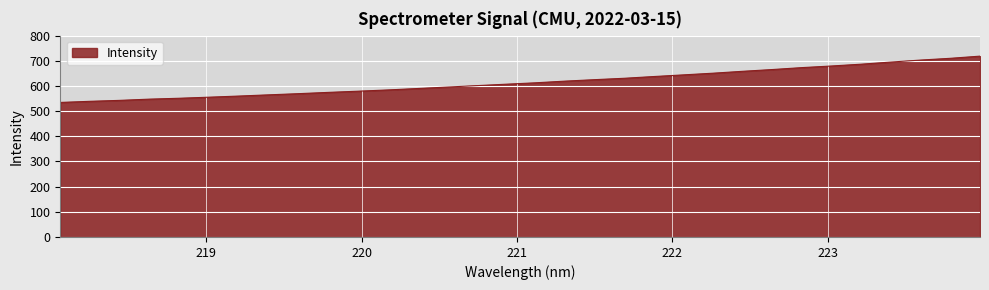

What is the greatest value displayed?

718.5